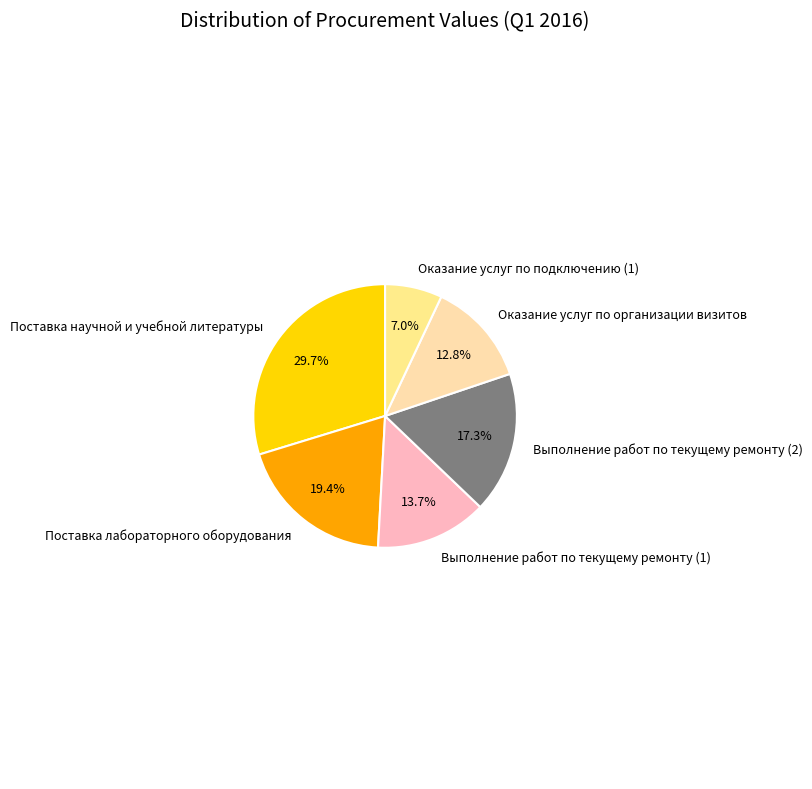

How many slices are in this pie chart?

6